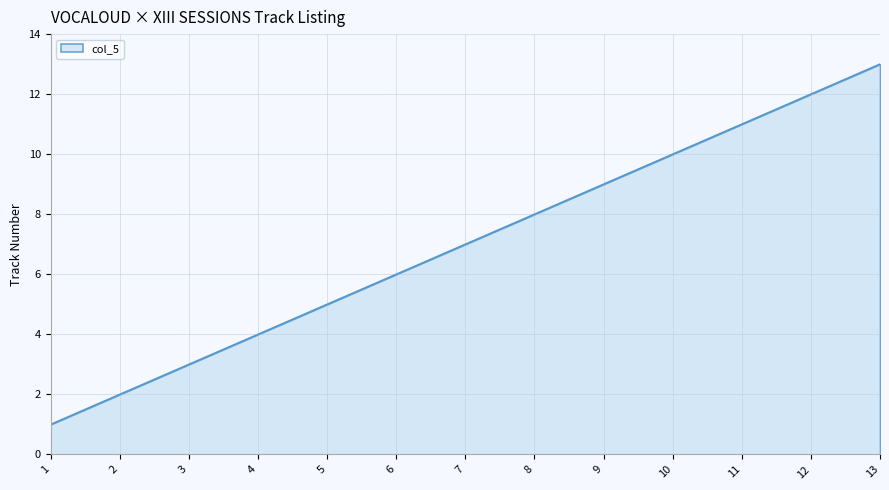

List the labels in order of value, smallest first.

1, 2, 3, 4, 5, 6, 7, 8, 9, 10, 11, 12, 13